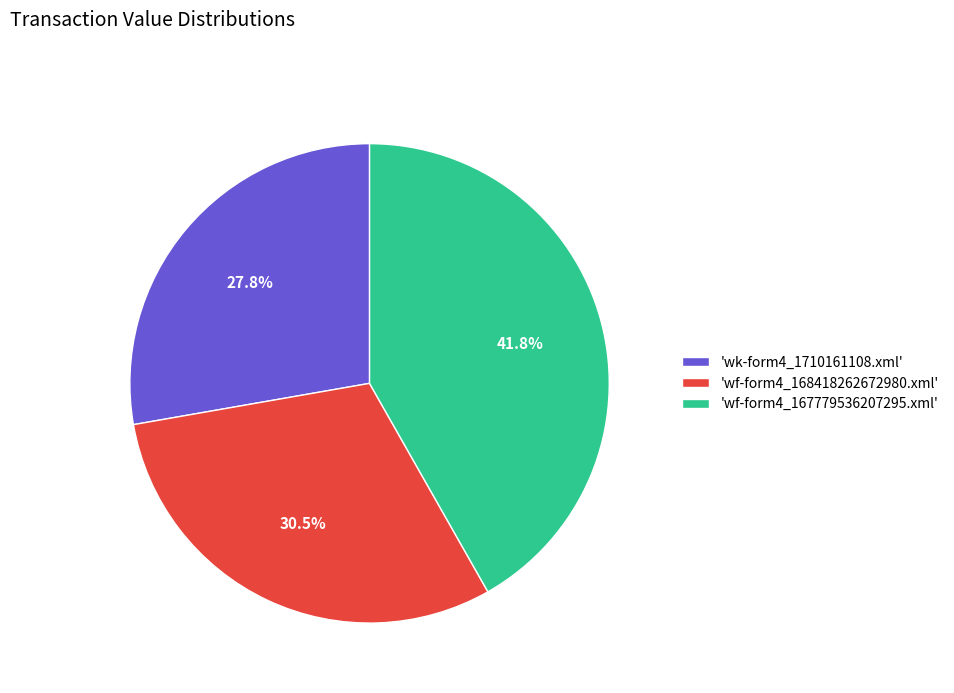

Between 'wf-form4_167779536207295.xml' and 'wk-form4_1710161108.xml', which is larger?

'wf-form4_167779536207295.xml'